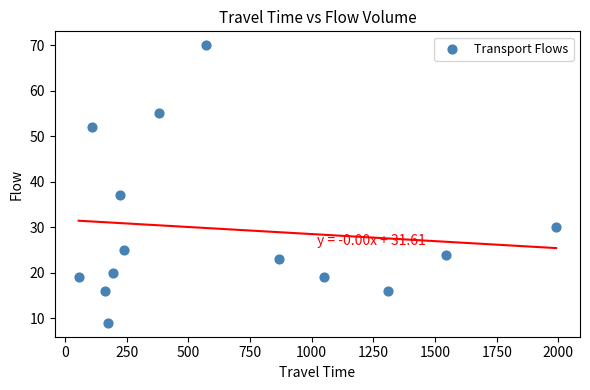

What is the range of Y values (max minus min)?

61